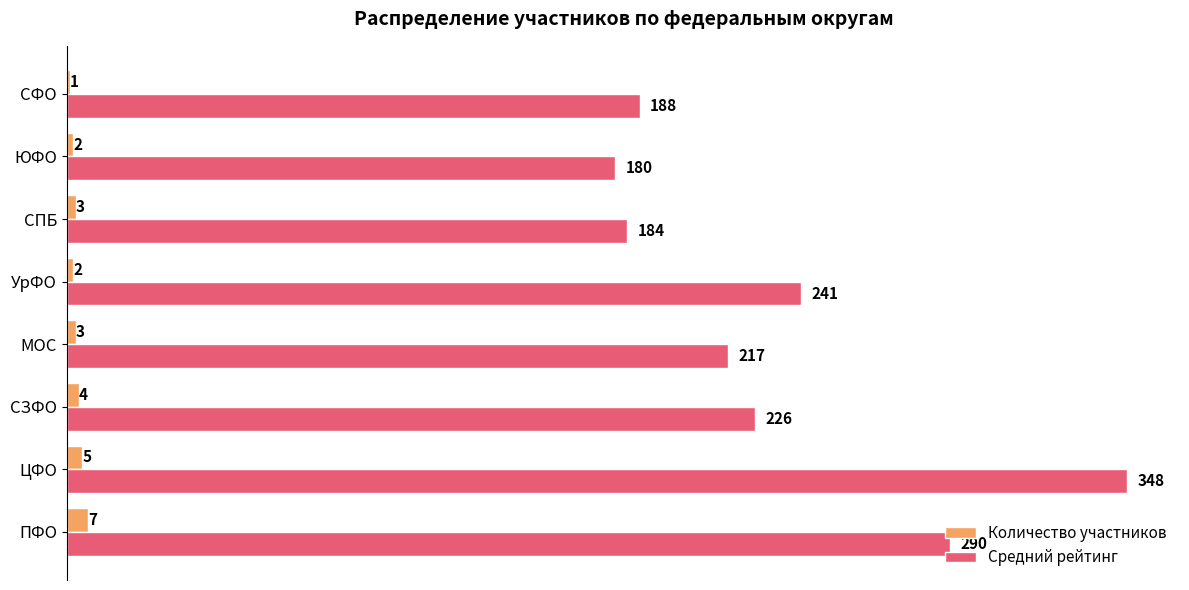

Is the value of Количество участников at ЦФО greater than the value of Средний рейтинг at СПБ?

No